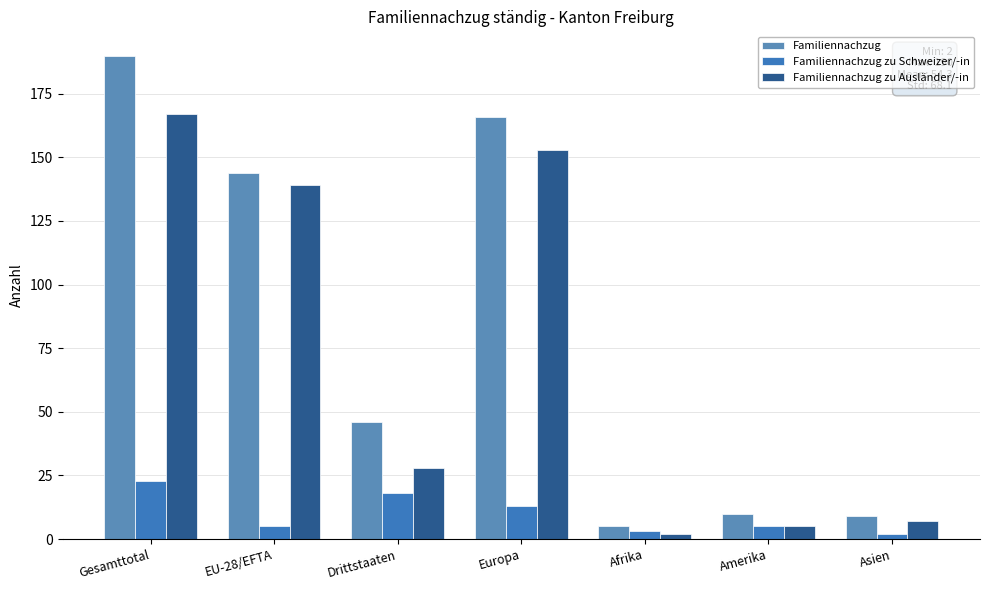

What is the label of the 2nd bar from the right?

Amerika